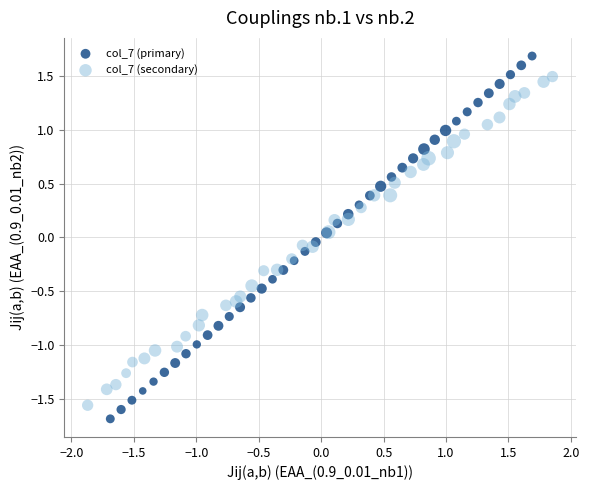

Which series has the largest Y range (max minus min)?

col_7 (primary)